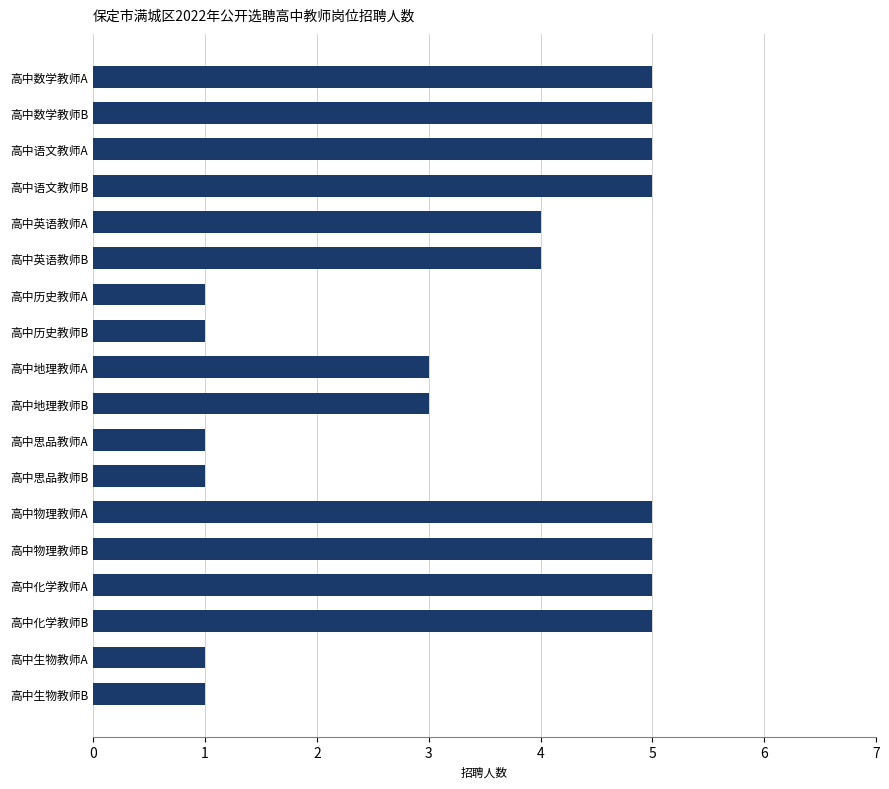

What is the change in value from 高中英语教师A to 高中生物教师B?

-3